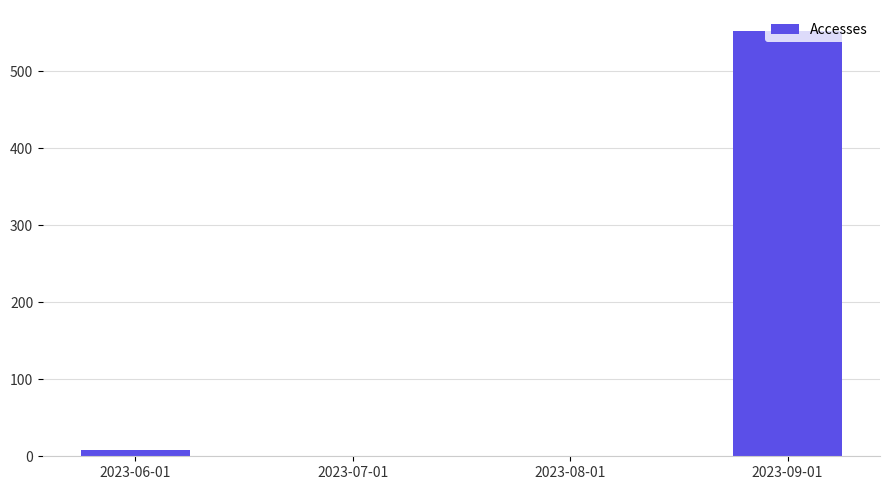

The value at 2023-08-01 is 0. True or false?

True